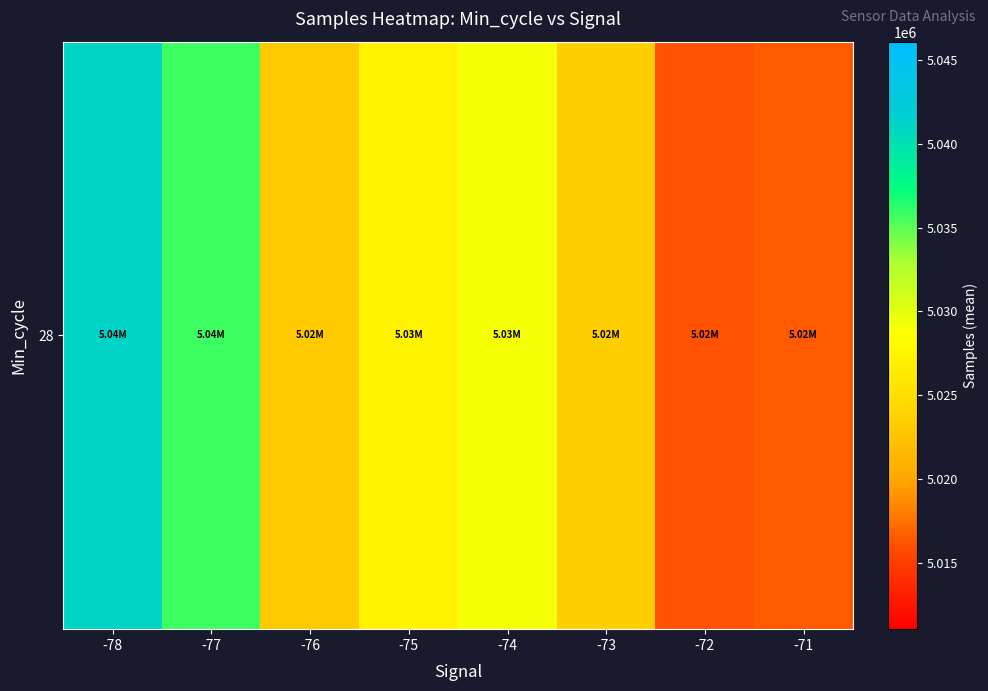

The value at -73 is 5023494.0. True or false?

True